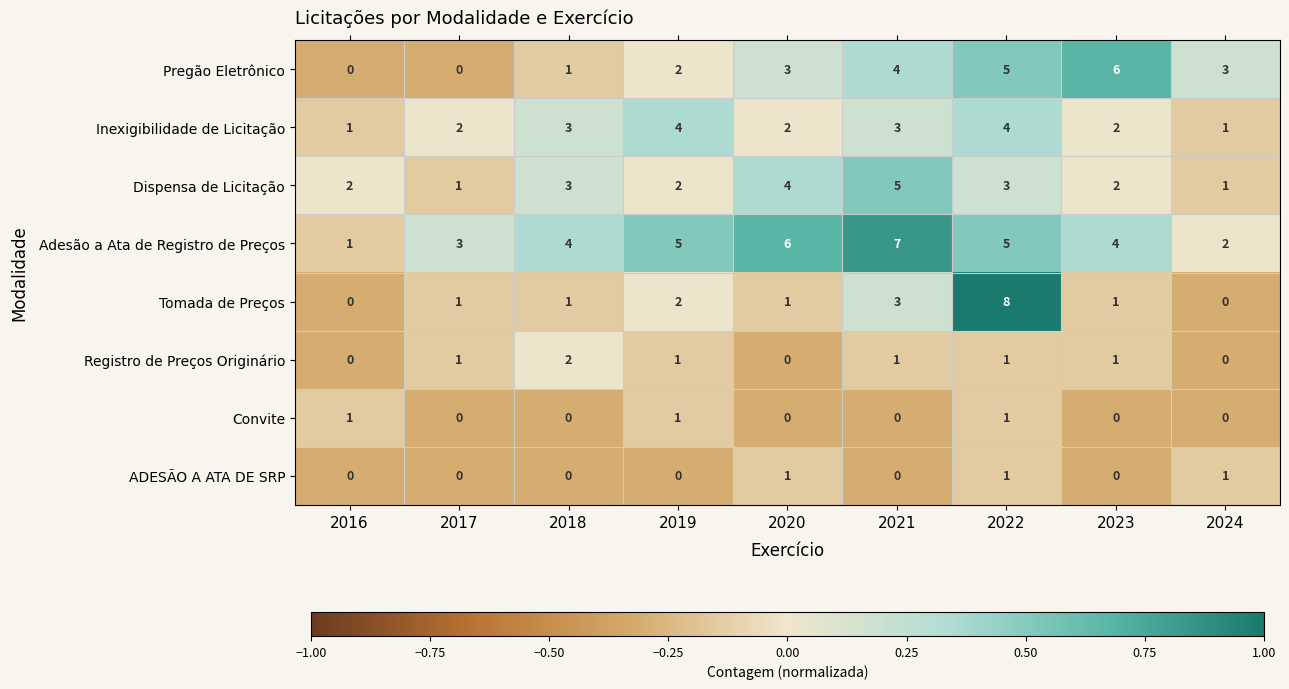

What is the maximum value shown in the chart?

8